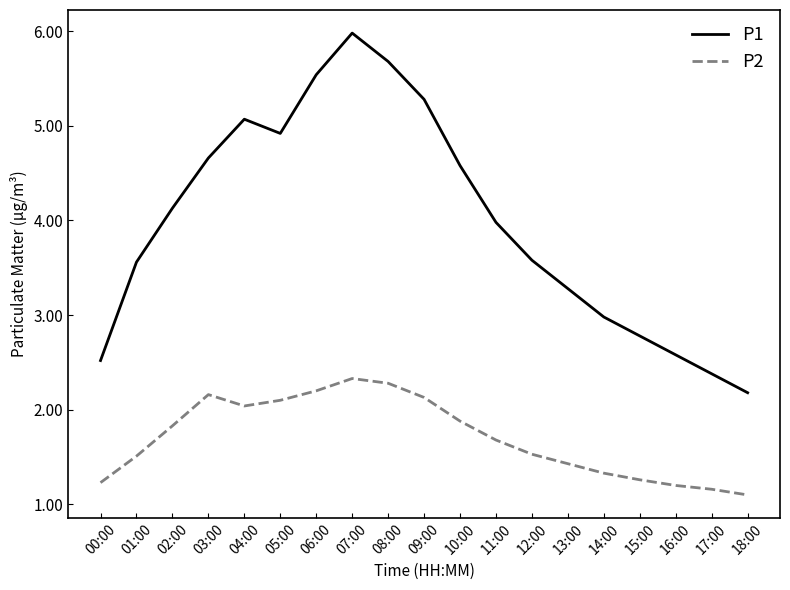

Reading left to right, extract all data points from this chart.

P1: 00:00=2.5	01:00=3.6	02:00=4.1	03:00=4.7	04:00=5.1	05:00=4.9	06:00=5.5	07:00=6.0	08:00=5.7	09:00=5.3	10:00=4.6	11:00=4.0	12:00=3.6	13:00=3.3	14:00=3.0	15:00=2.8	16:00=2.6	17:00=2.4	18:00=2.2
P2: 00:00=1.2	01:00=1.5	02:00=1.8	03:00=2.2	04:00=2.0	05:00=2.1	06:00=2.2	07:00=2.3	08:00=2.3	09:00=2.1	10:00=1.9	11:00=1.7	12:00=1.5	13:00=1.4	14:00=1.3	15:00=1.3	16:00=1.2	17:00=1.2	18:00=1.1